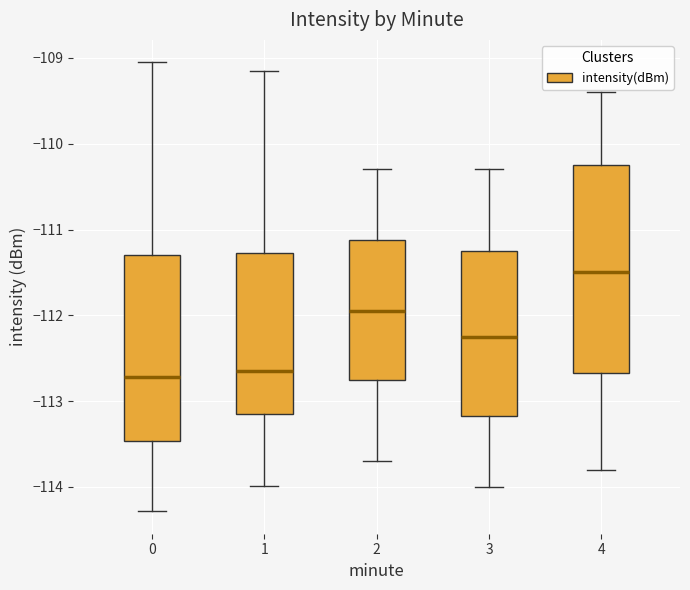

Where does the median line of the box at x = 1 sit on the y-axis? The values are not printed on the chart, so give them approximately, as read against the axis.

-112.6